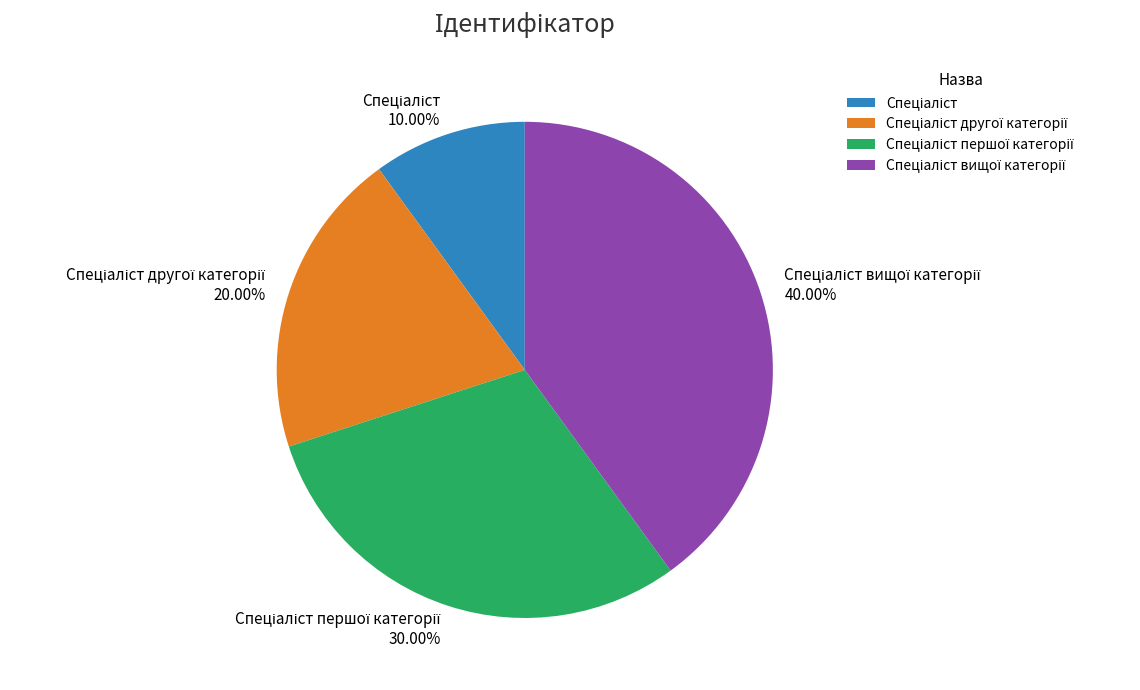

Is there any slice that represents more than half of the pie?

No